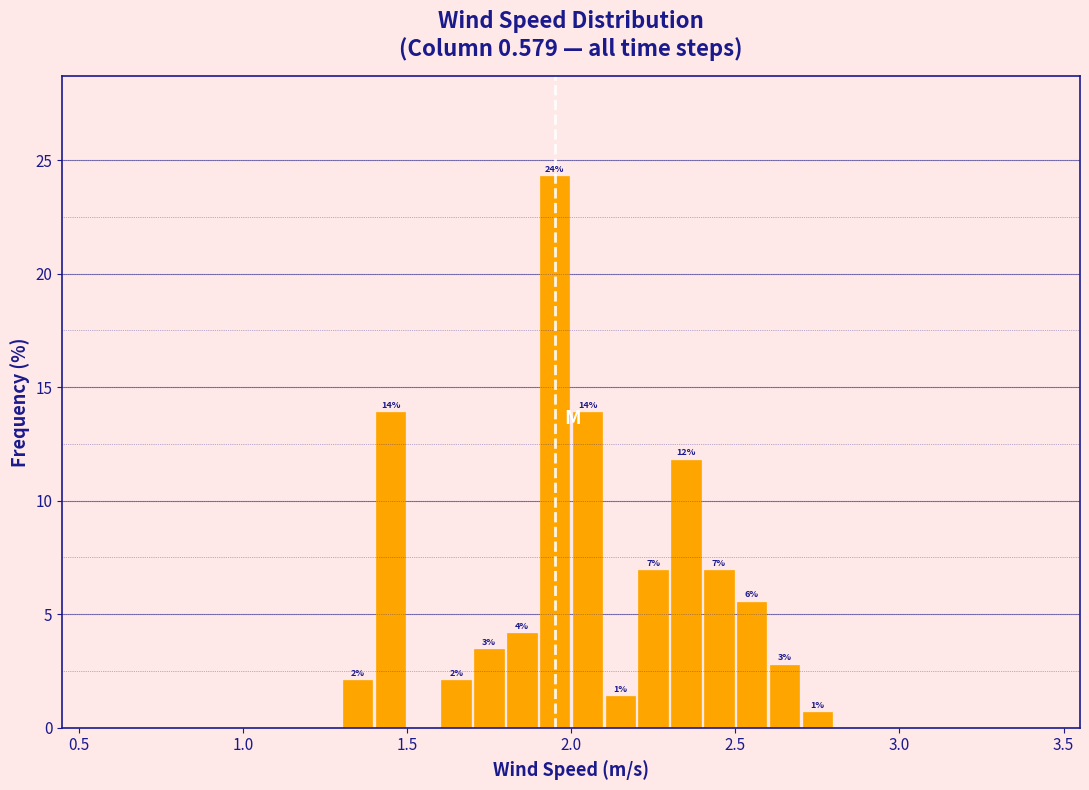

Around what value on the x-axis is the tallest bar? Give the approximate position of its centre, as read against the axis.

1.95